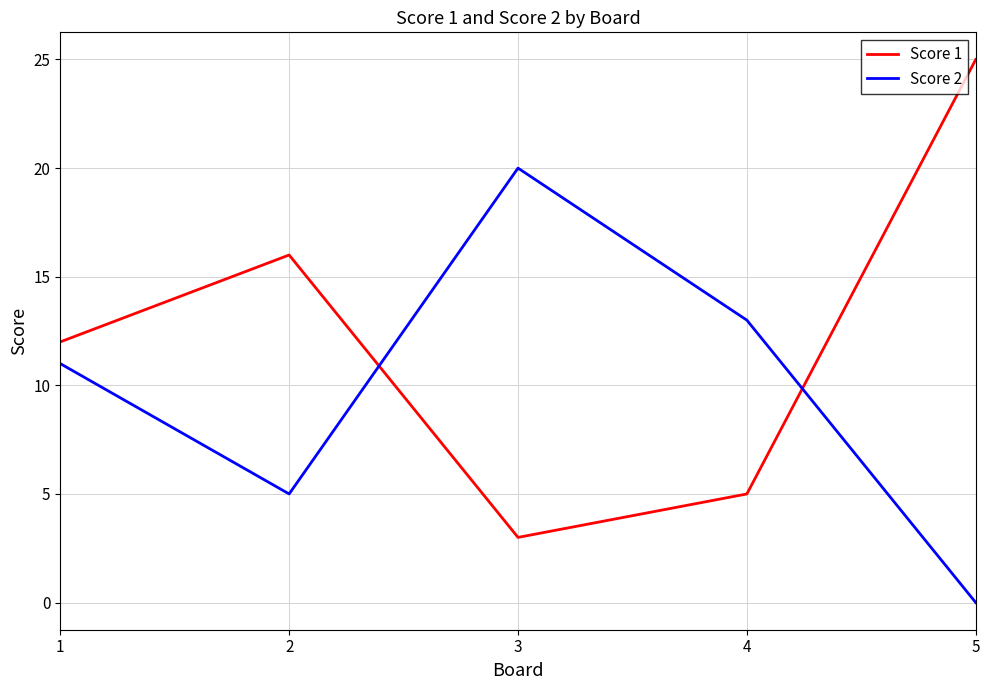

Rank the categories by Score 1 value from lowest to highest.

3, 4, 1, 2, 5